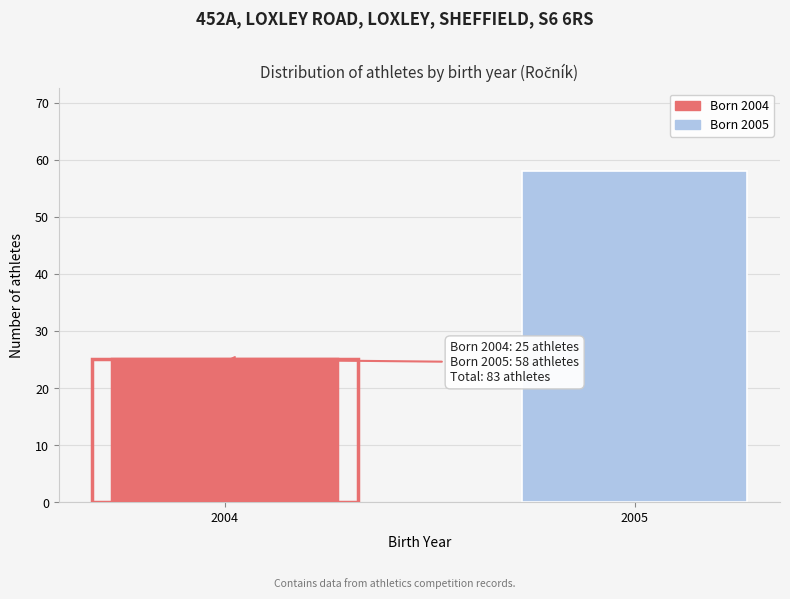

Reading right to left, what are all the values shown in this chart?

58	25